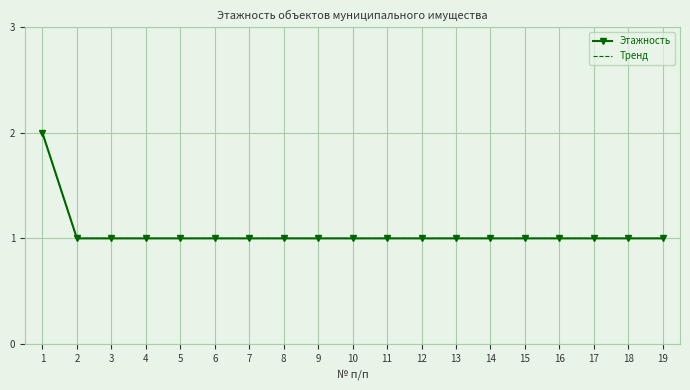

True or false: Этажность and Тренд intersect in this chart.

False